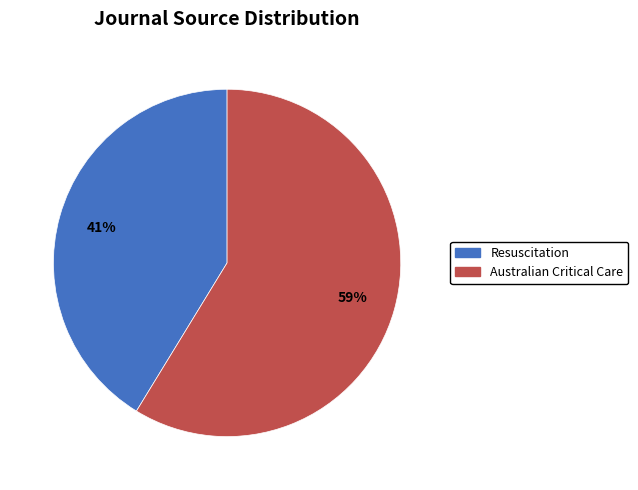

Rank the categories by value from highest to lowest.

Australian Critical Care, Resuscitation